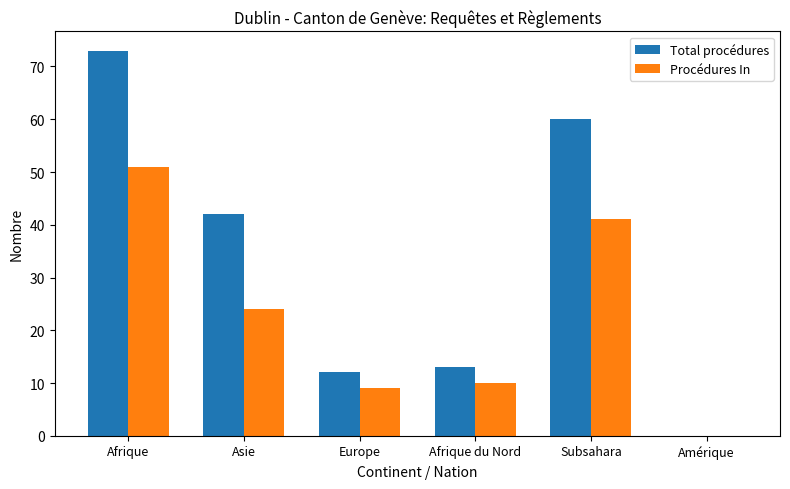

How many groups of bars are there?

6